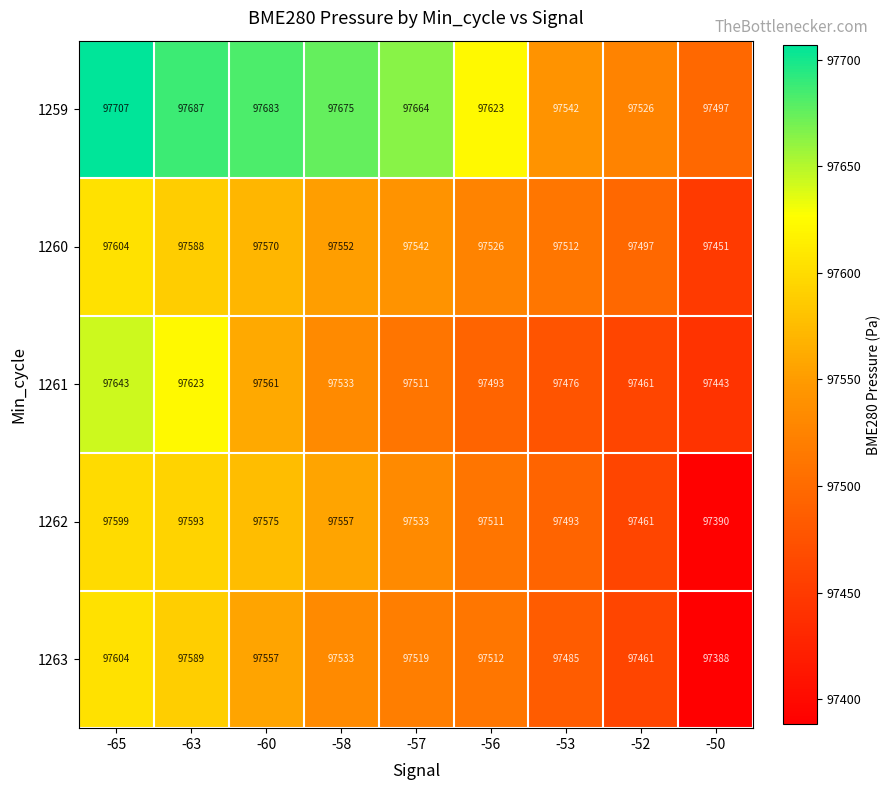

What is the difference between the highest and lowest values at -53?

66